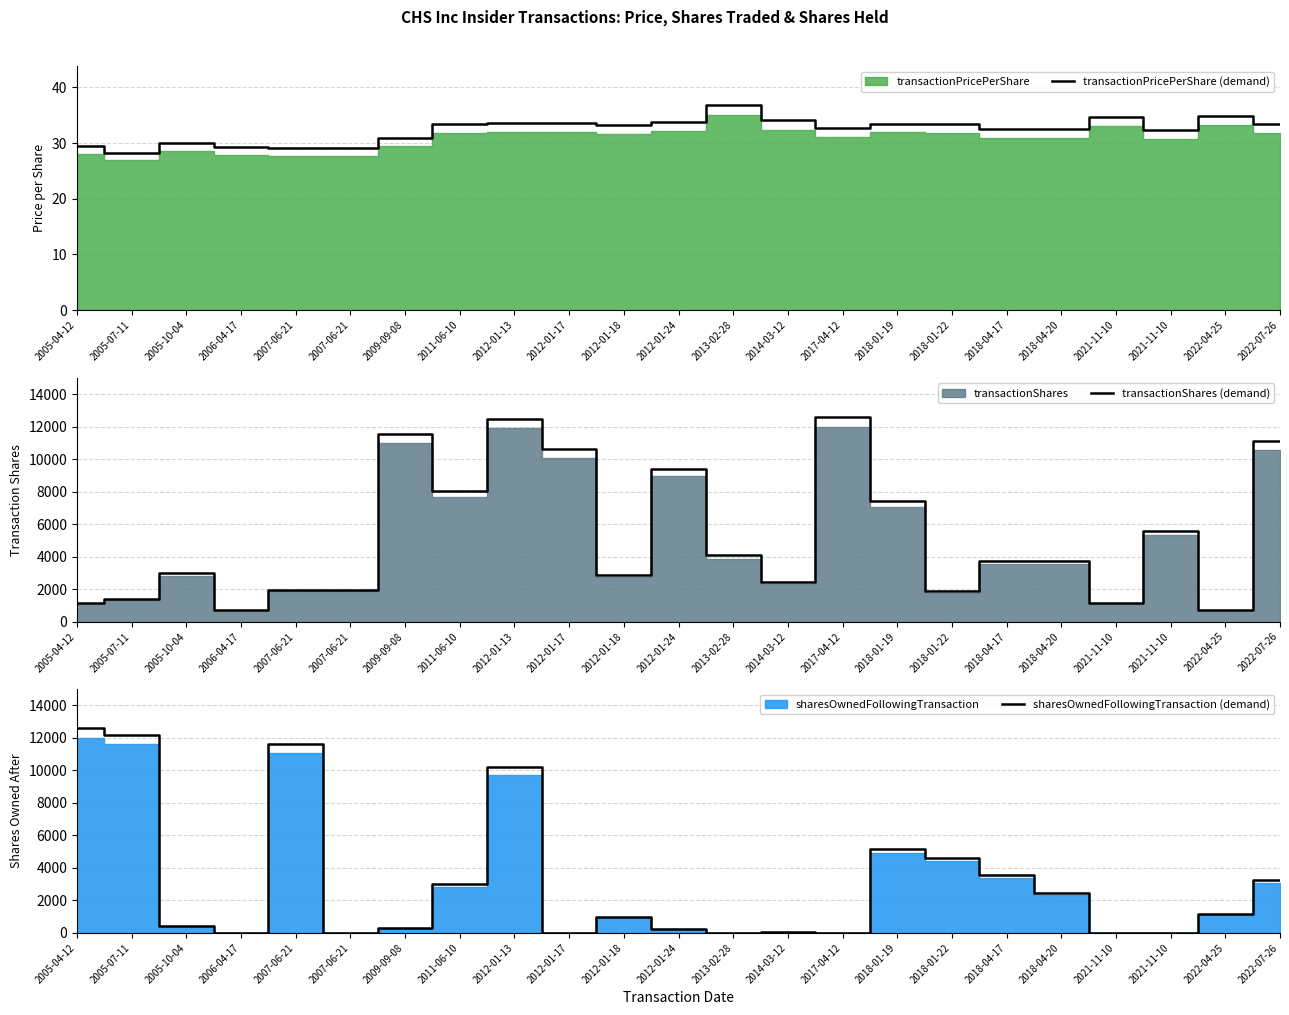

Where does the transactionPricePerShare (demand) series first go above 33?

2011-06-10